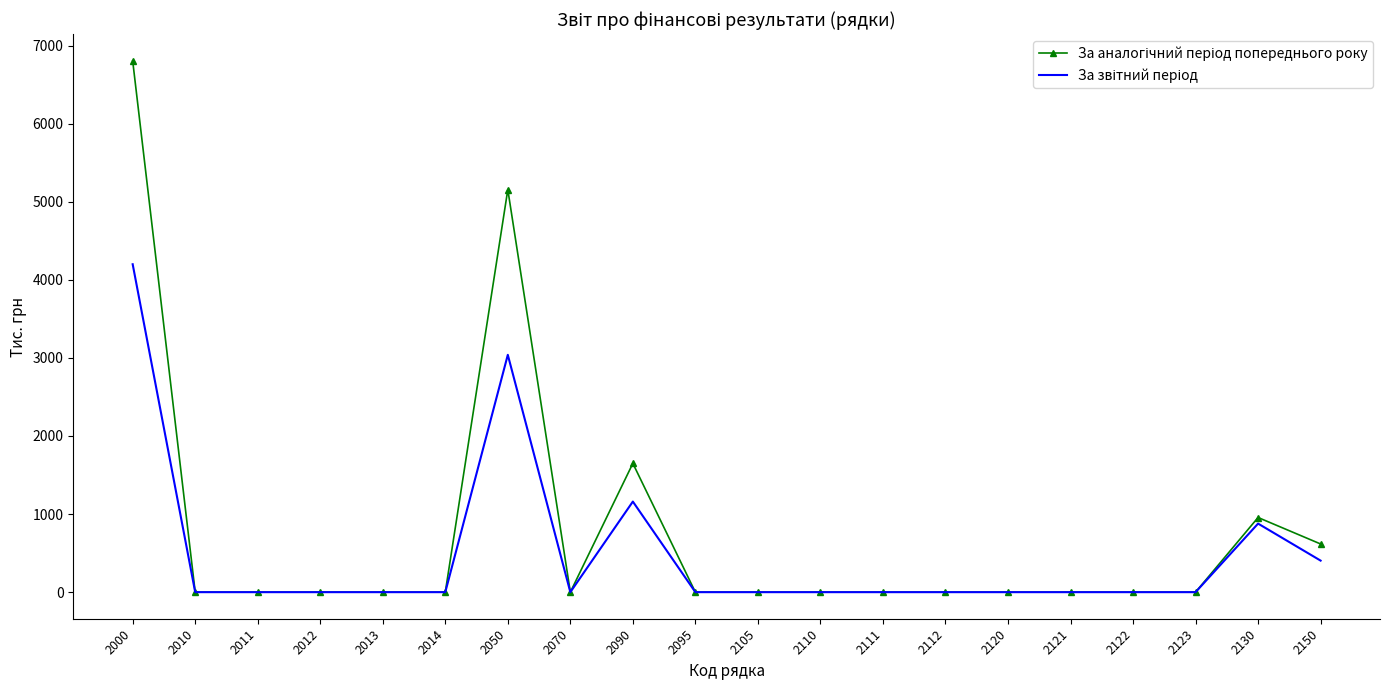

At which category is the sum across all series the highest?

2000